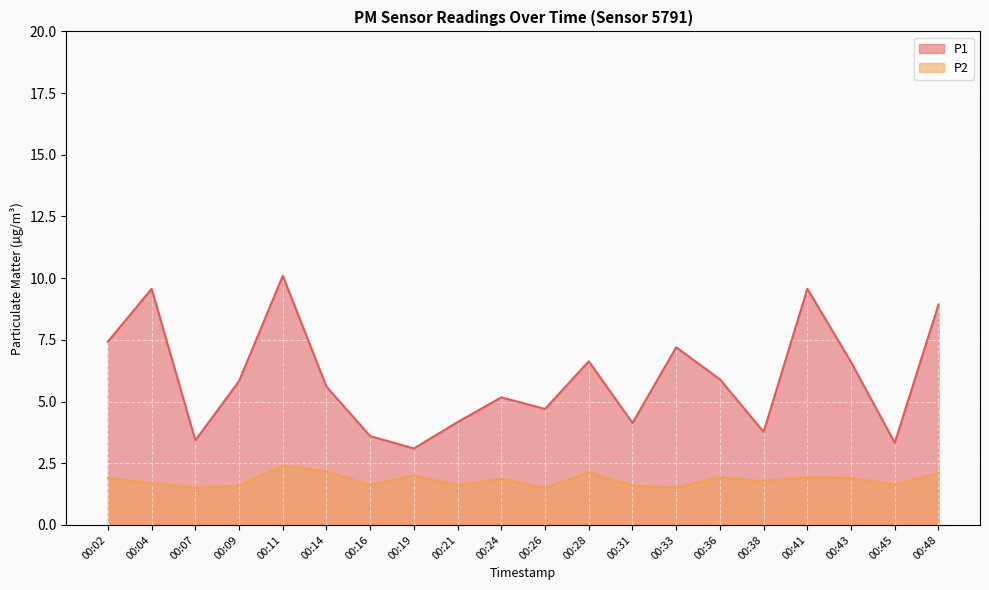

What is the difference between the highest and lowest values at 00:45?

1.7